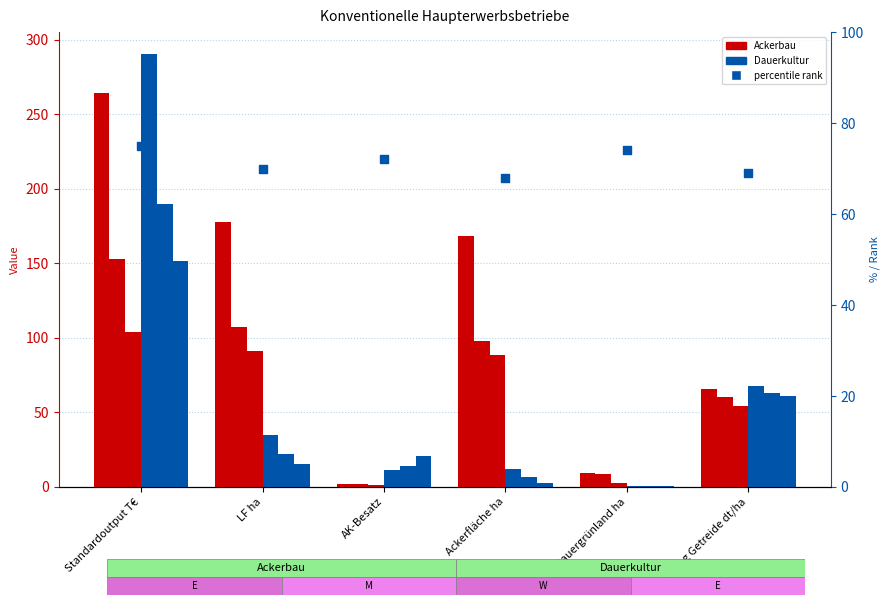

Which series reaches the minimum Y coordinate?

Dauerkultur W